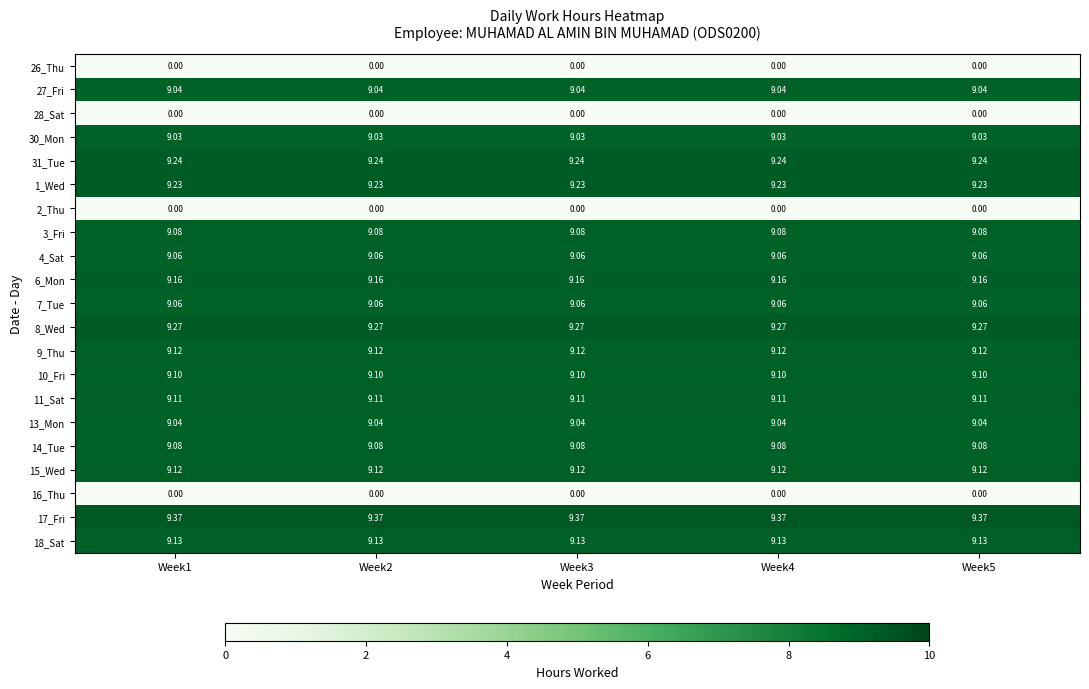

Is the value of 27_Fri at Week2 greater than the value of 9_Thu at Week1?

No